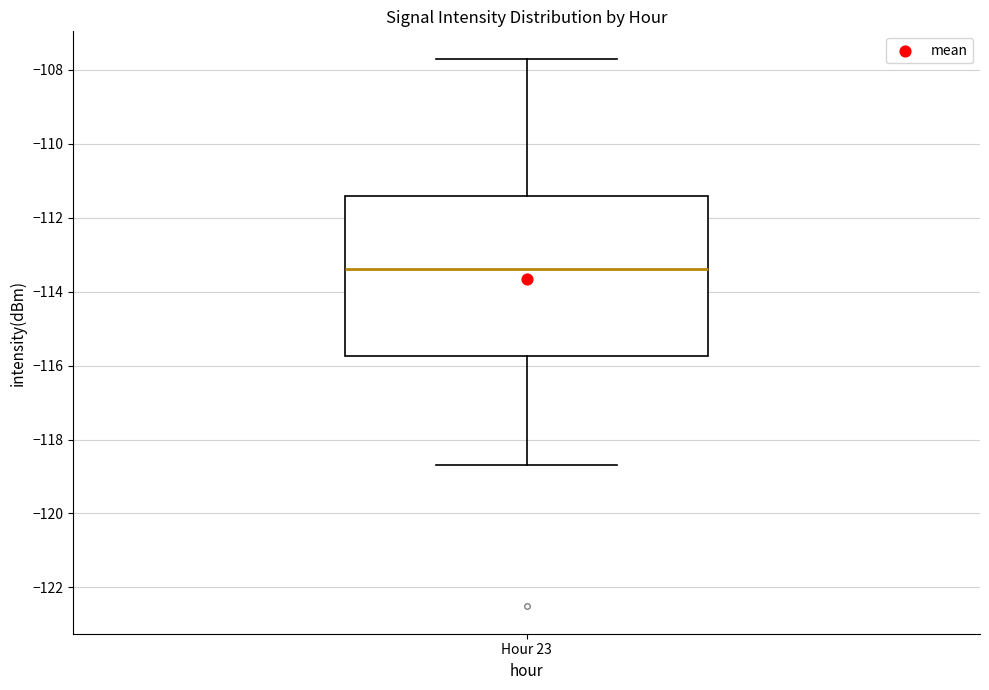

Transcribe this box plot: give where the median line is, the range the box spans, and where the two whiskers end, as read against the y-axis. The values are not printed on the chart, so give them approximately, as read against the axis.

median -113.4, box -115.8 to -111.4, whiskers -118.6 to -107.6